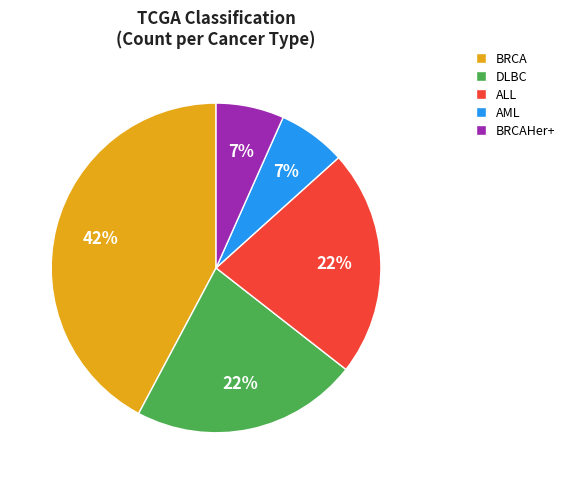

To the nearest percent, what is the combined percentage of BRCA and ALL?

64%